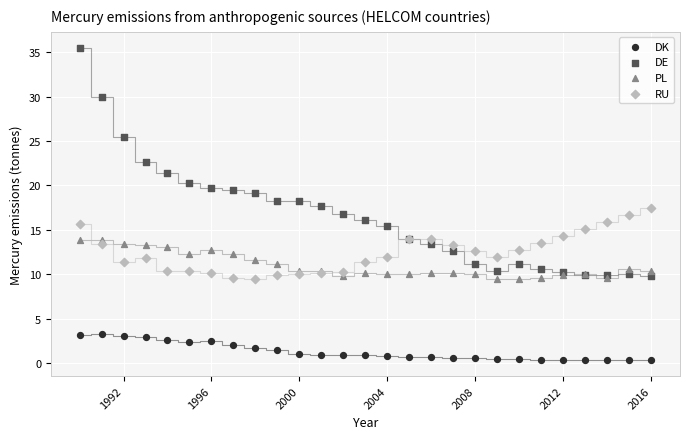

Which series has the widest spread of Y values?

DE